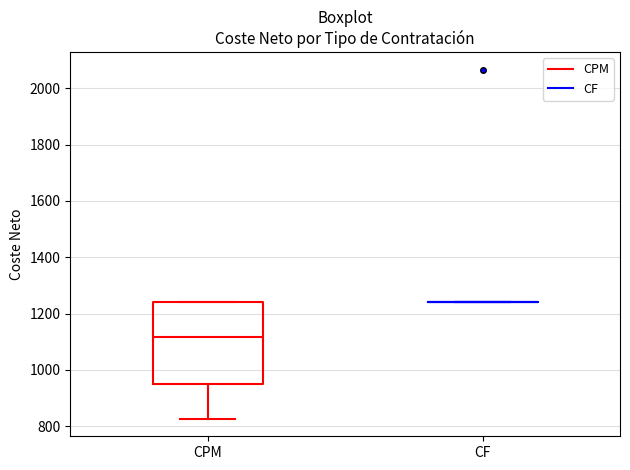

Reading left to right, transcribe this box plot: for each box, give where its median line is, the range the box spans, and where its two whiskers end, as read against the y-axis. The values are not printed on the chart, so give them approximately, as read against the axis.

CPM: median 1120, box 960 to 1240, whiskers 820 to 1240
CF: box collapsed to a line at 1240, whiskers 1240 to 1240